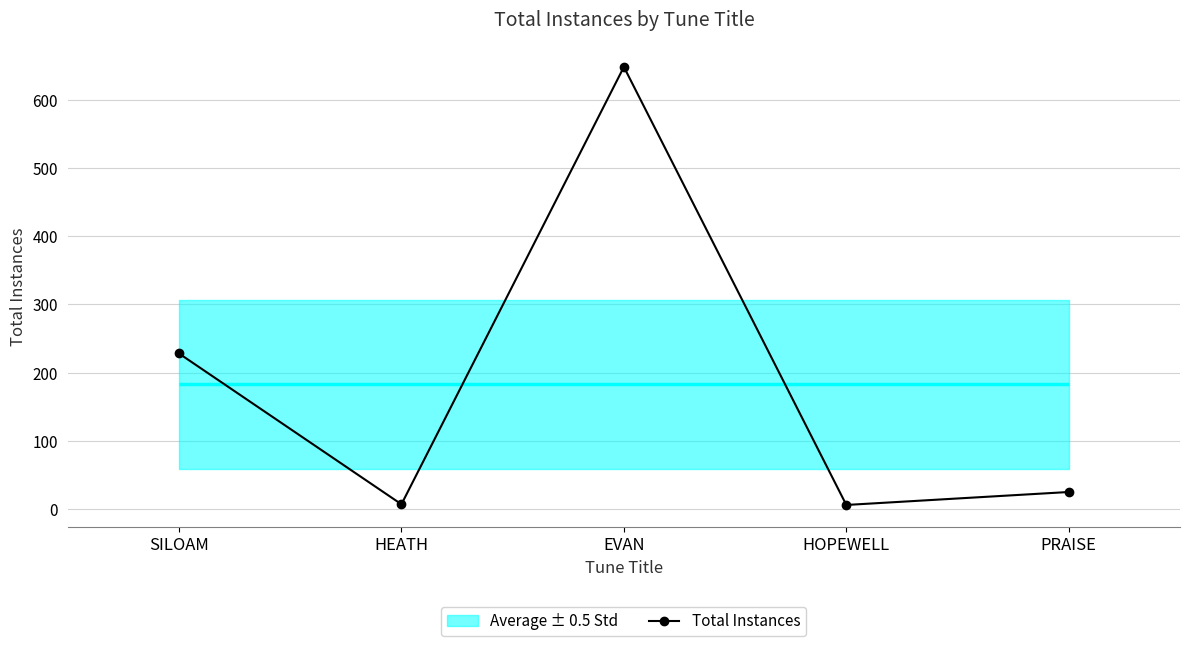

Reading left to right, what are all the values shown in this chart?

SILOAM=228	HEATH=7	EVAN=648	HOPEWELL=6	PRAISE=25